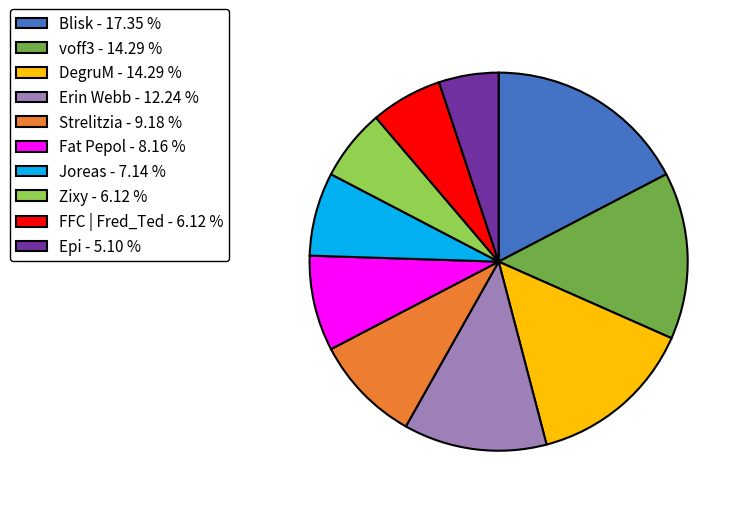

What is the ratio of the value at Strelitzia - 9.18 % to the value at Fat Pepol - 8.16 %?

1.1